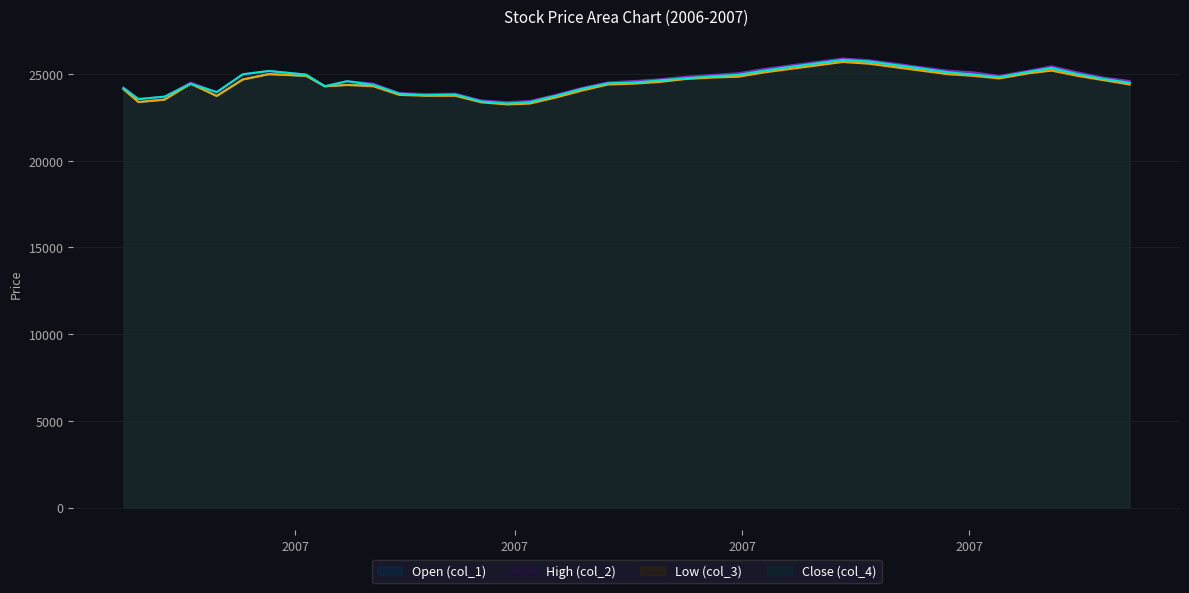

Which series ends up on top after the final intersection of Open (col_1) and Close (col_4)?

Close (col_4)